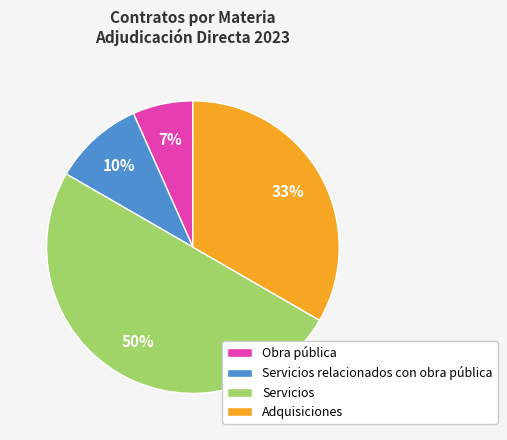

Do Servicios relacionados con obra pública and Servicios together represent more than half of the pie?

Yes